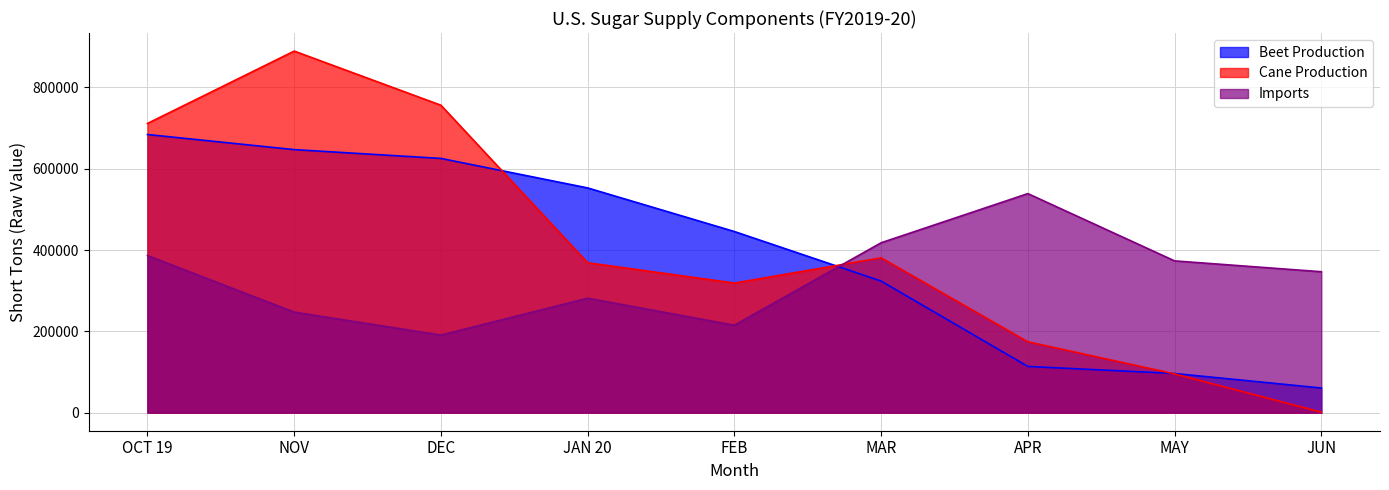

Between which two adjacent categories do Beet Production and Imports first intersect?

FEB and MAR